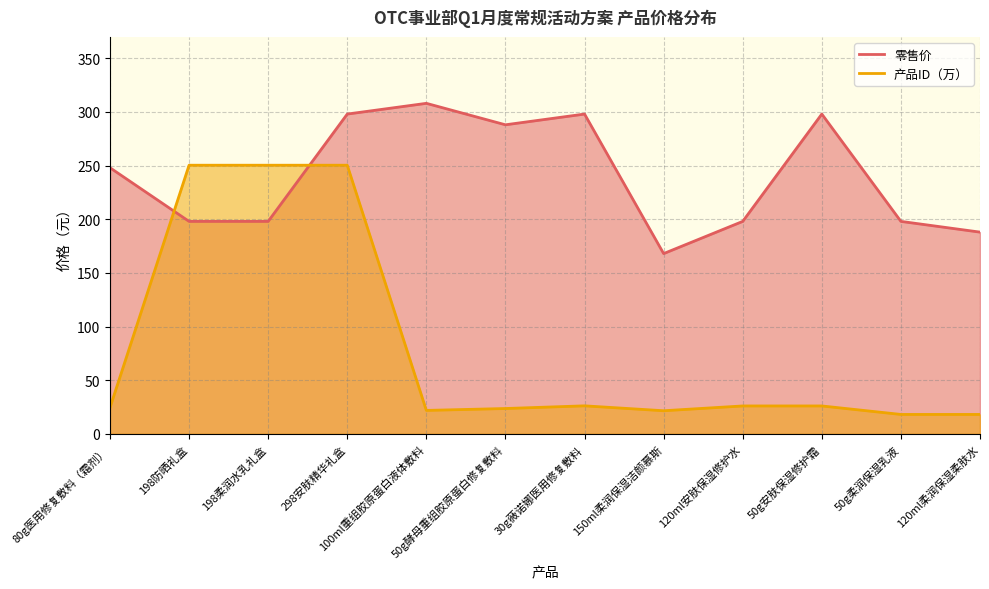

What are all the series names shown in the legend?

零售价, 产品ID